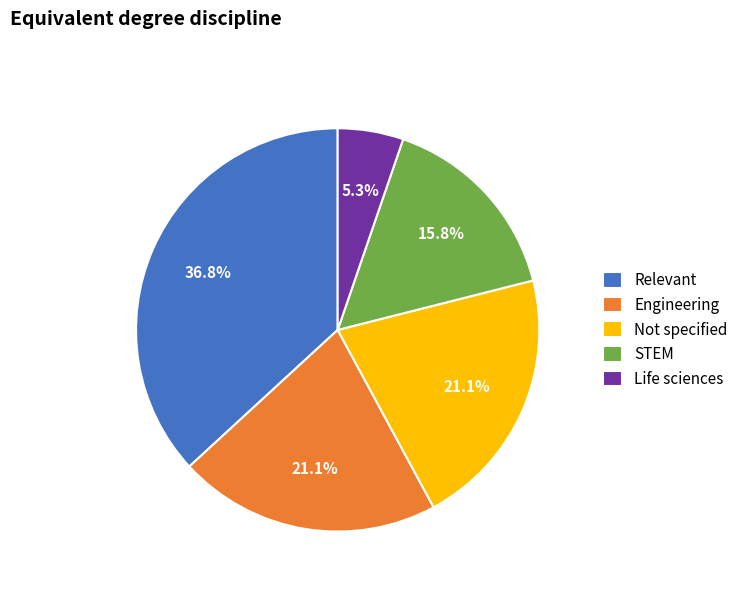

To the nearest percent, what portion does STEM represent?

16%